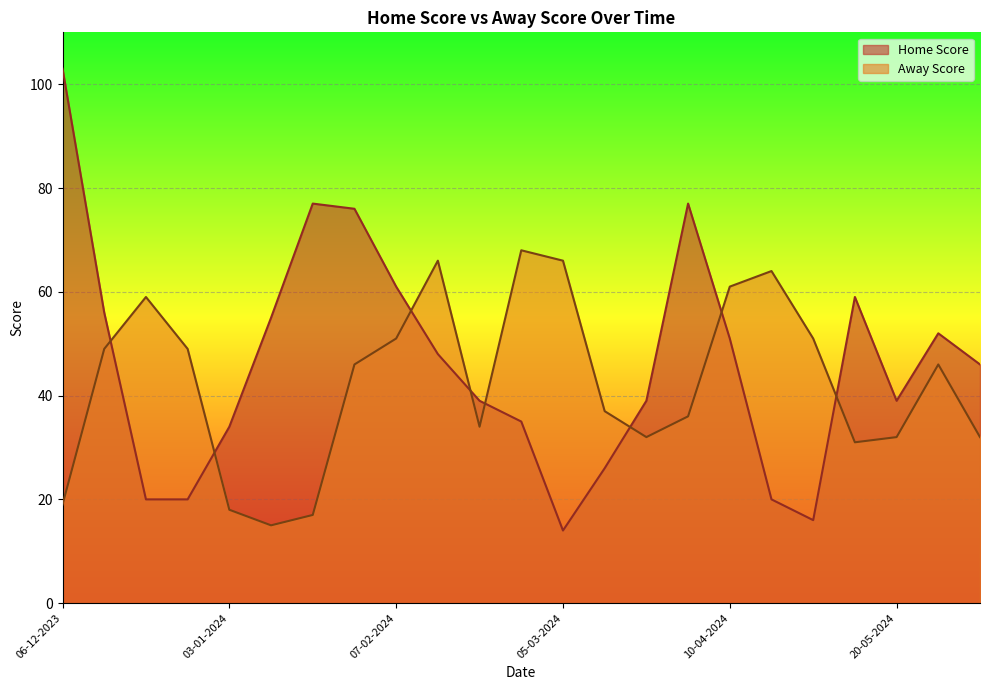

True or false: Away Score has more than 1 interior local peaks.

True